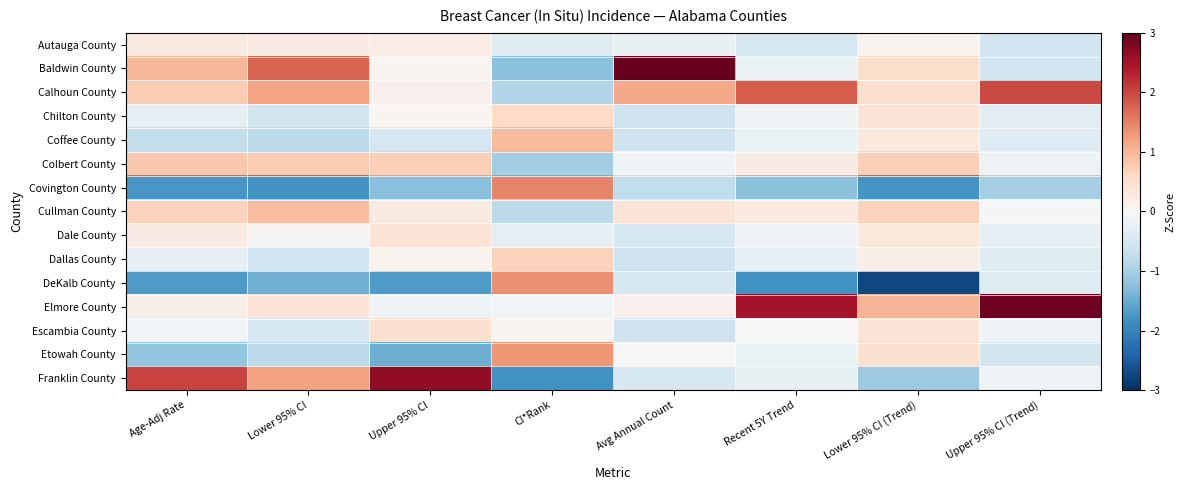

How many distinct data groups are displayed?

15